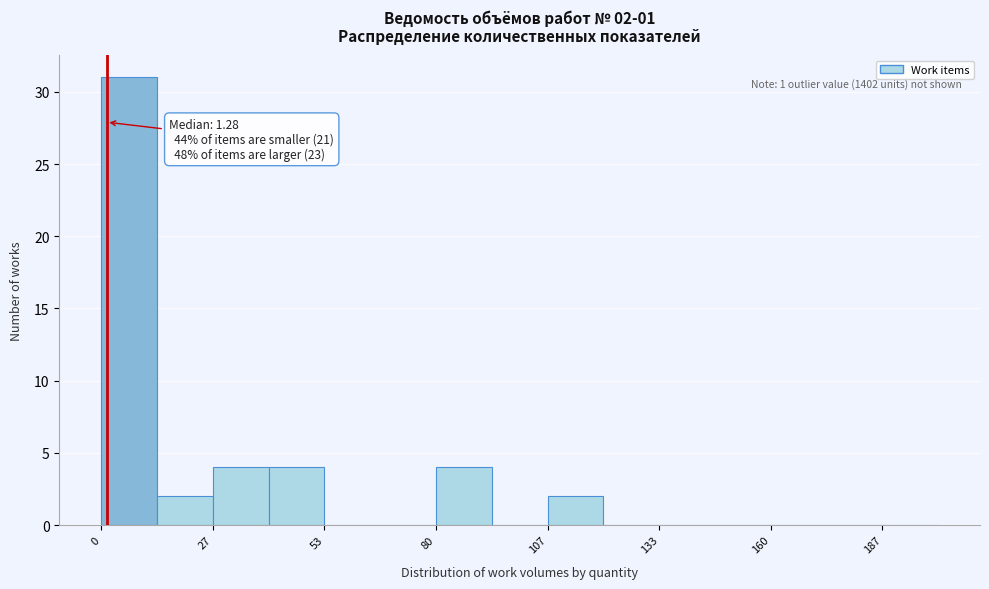

Around what value on the x-axis is the tallest bar? Give the approximate position of its centre, as read against the axis.

5